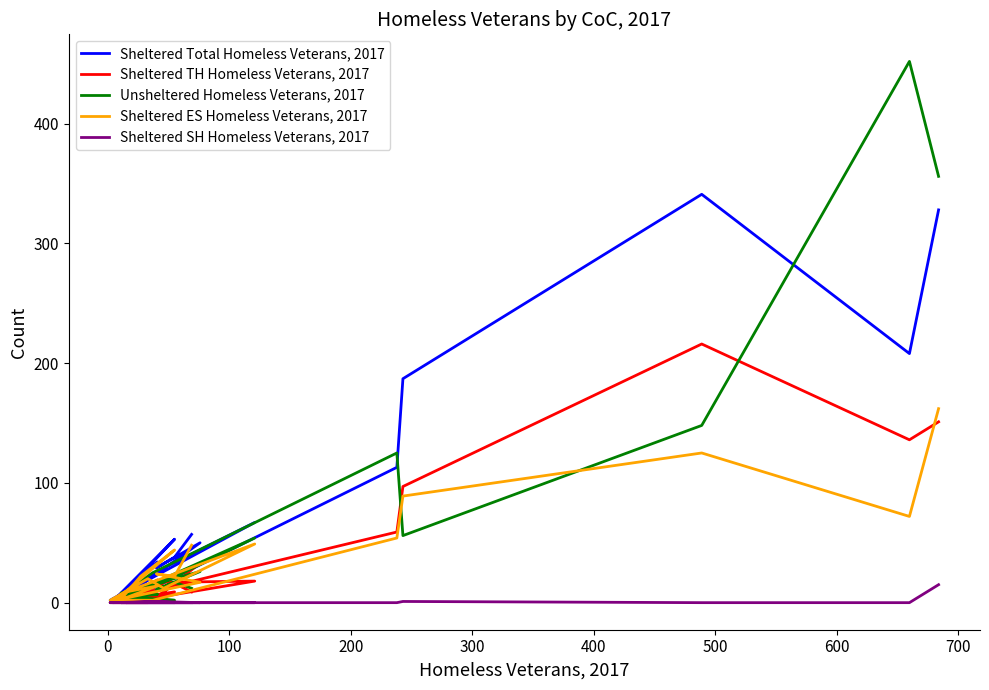

How many categories are shown in the chart?

20